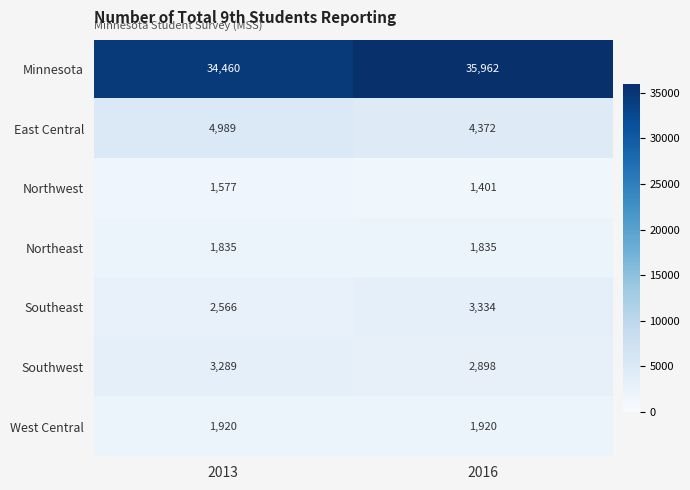

Is it true that Southeast equals 3334 at 2016?

True